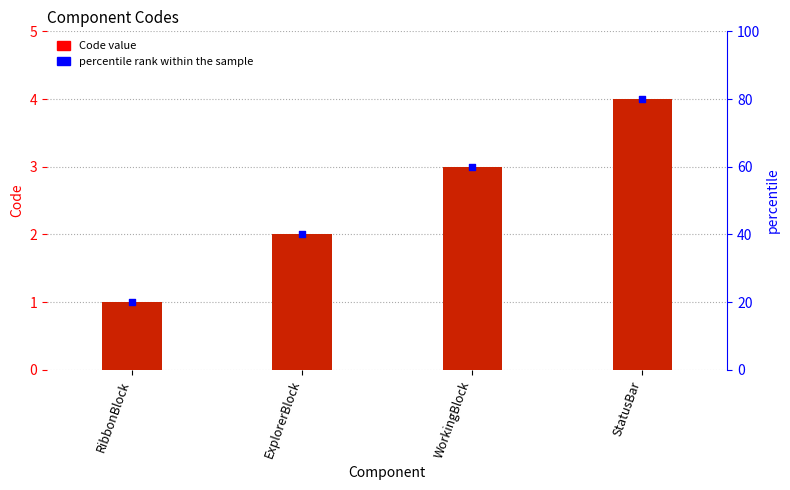

At which category is the sum across all series the highest?

StatusBar